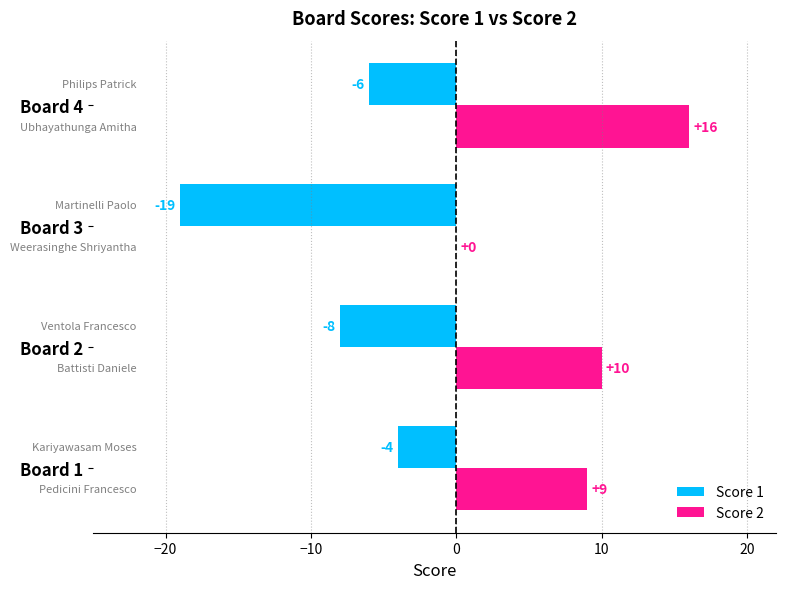

The Score 2 series shows 10 at Board 2. True or false?

True